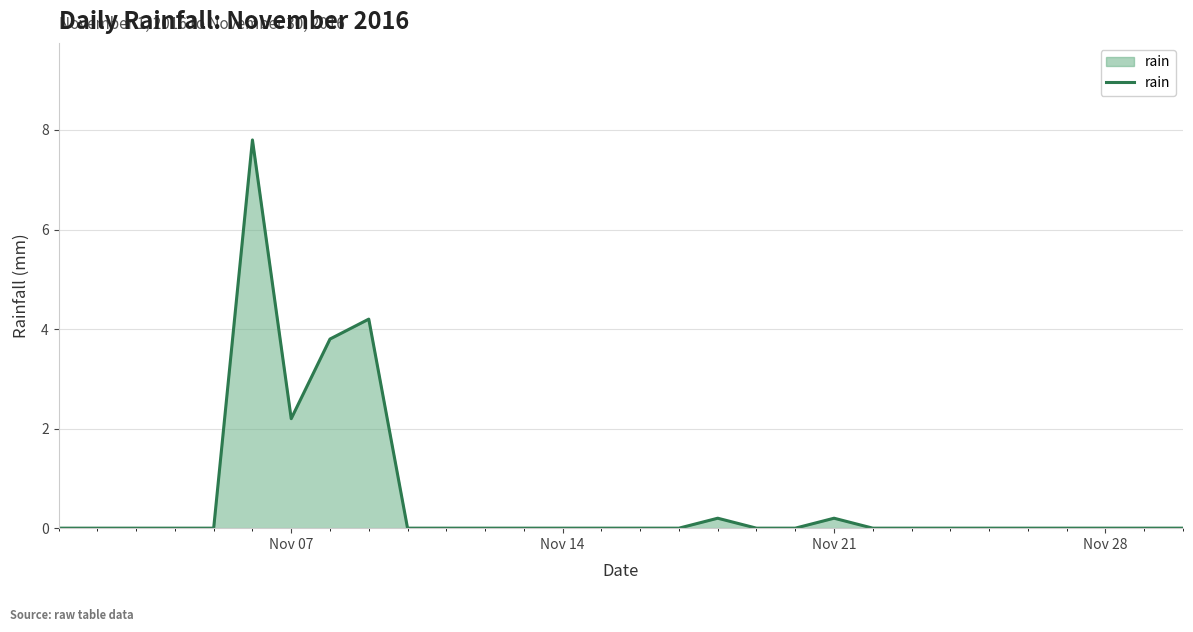

What is the maximum value shown in the chart?

7.8